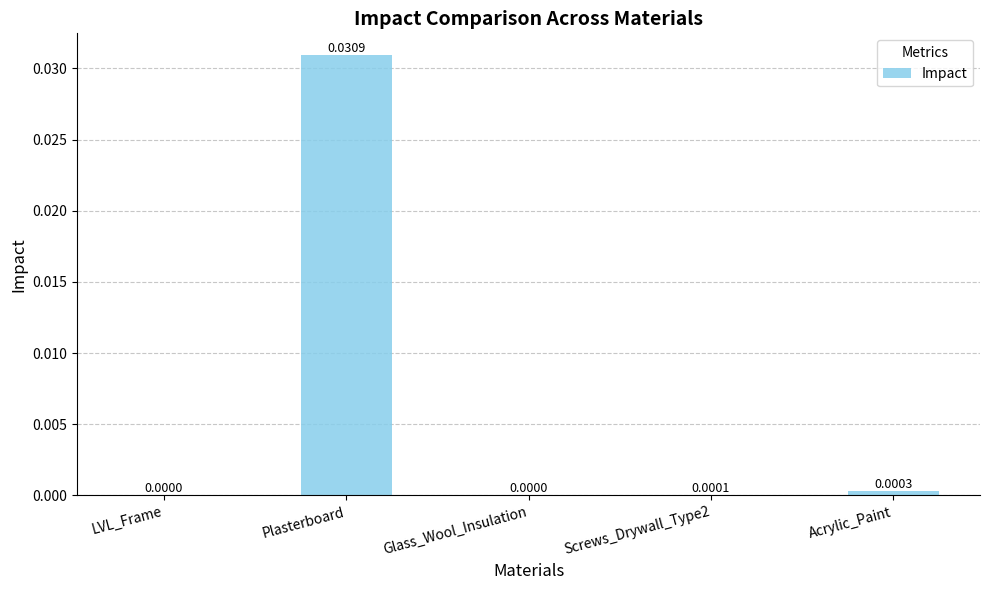

Which has a higher value, Acrylic_Paint or Screws_Drywall_Type2?

Acrylic_Paint